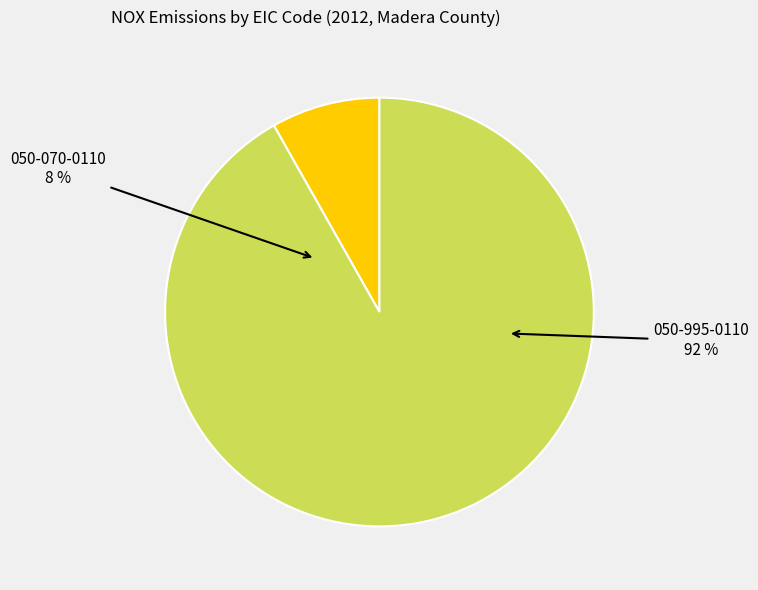

Which slice is the largest?

050-995-0110